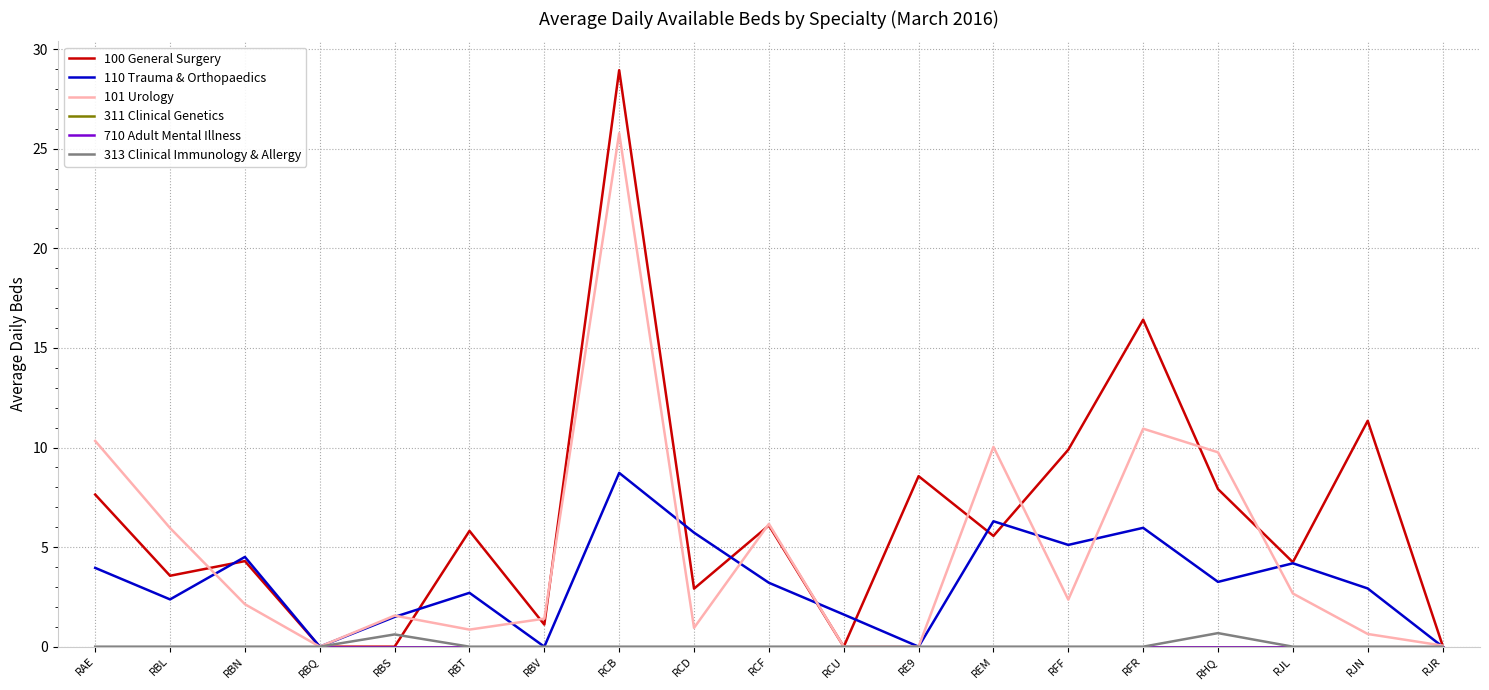

Does the chart display data point markers on the line(s)?

No